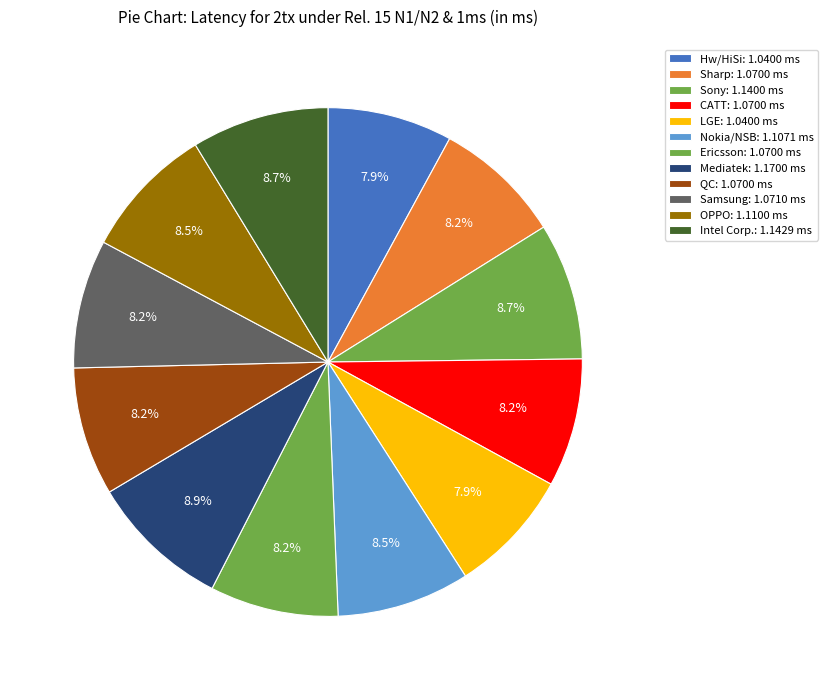

Which has a higher value, Intel Corp. or Sharp?

Intel Corp.